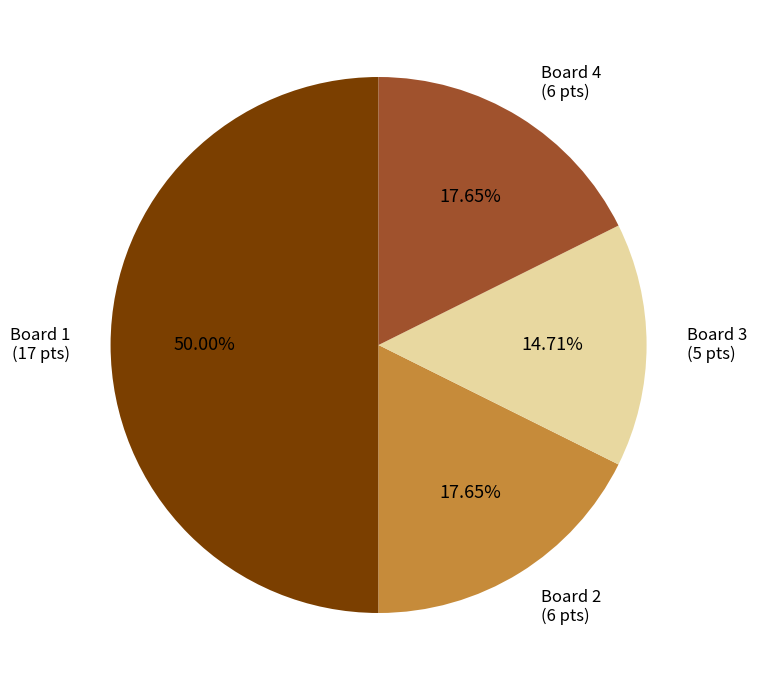

Count the number of slices in the pie.

4